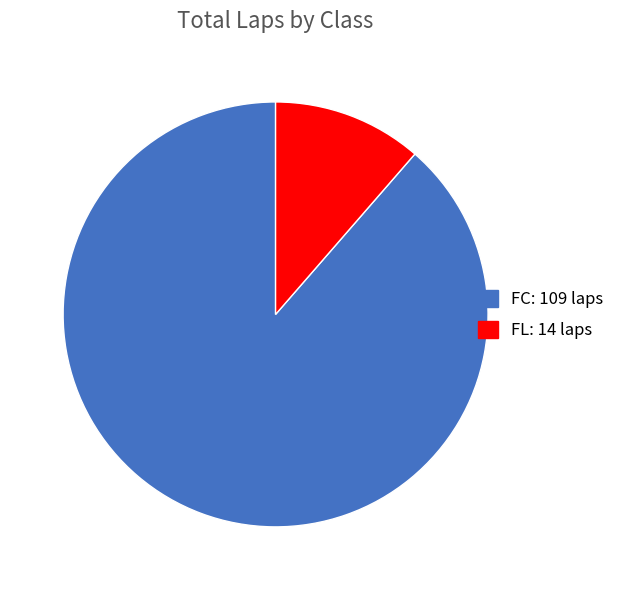

Do FL and FC together represent more than half of the pie?

Yes